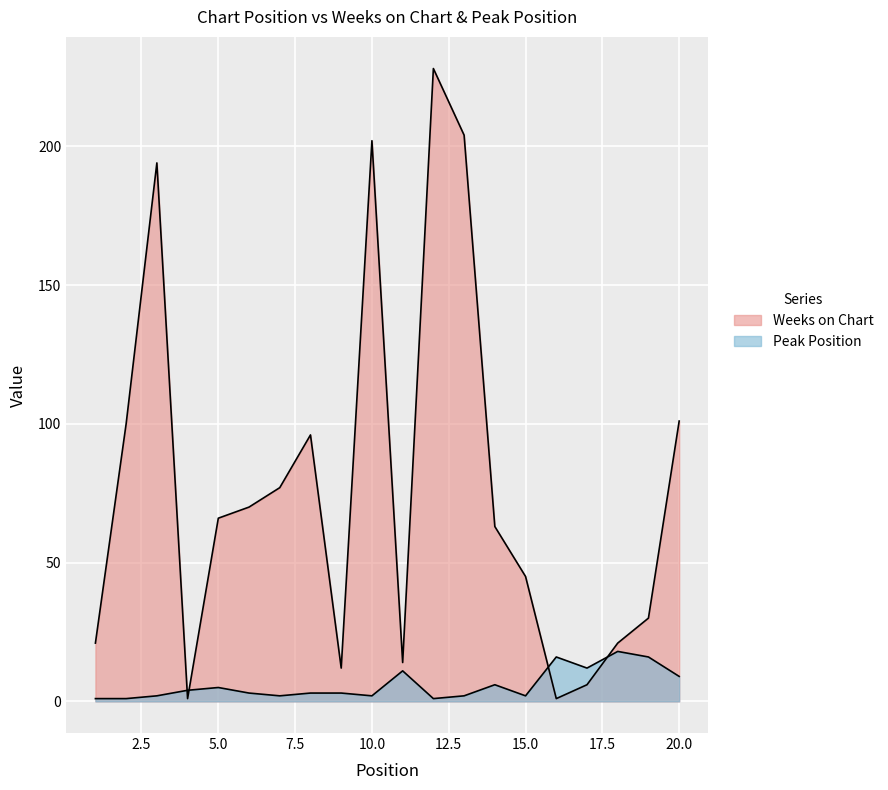

After their last crossing, which series has the higher values: Weeks on Chart or Peak Position?

Weeks on Chart